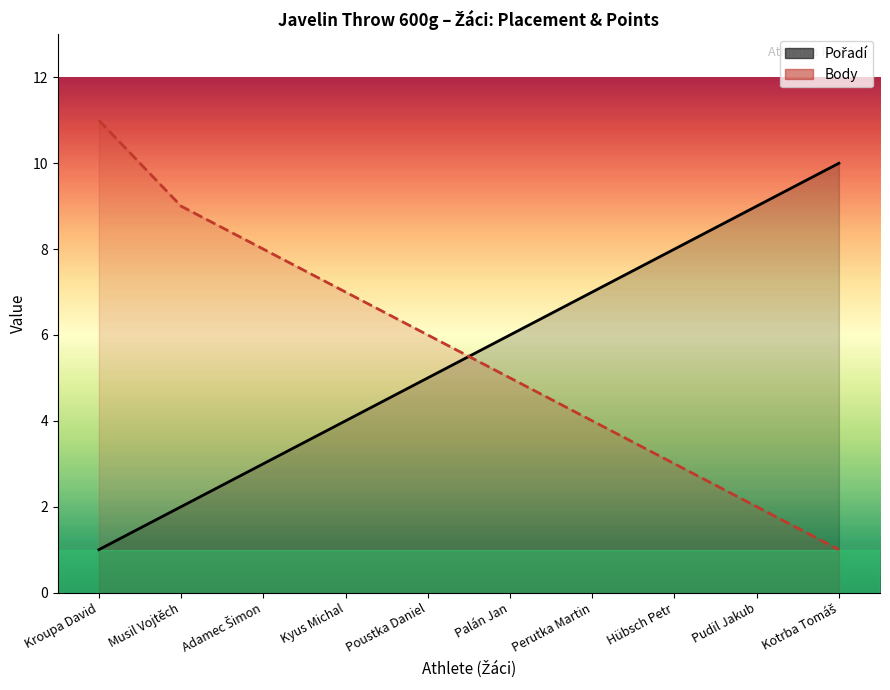

Reading left to right, extract all data points from this chart.

Pořadí: 1	2	3	4	5	6	7	8	9	10
Body: 11	9	8	7	6	5	4	3	2	1